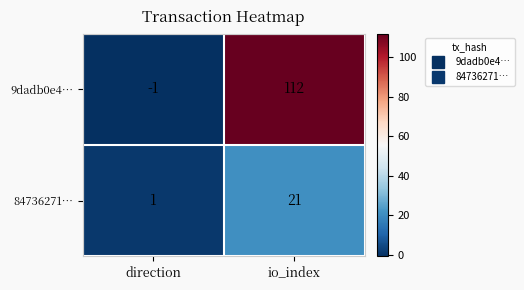

Rank the series by their average value, from lowest to highest.

84736271…, 9dadb0e4…